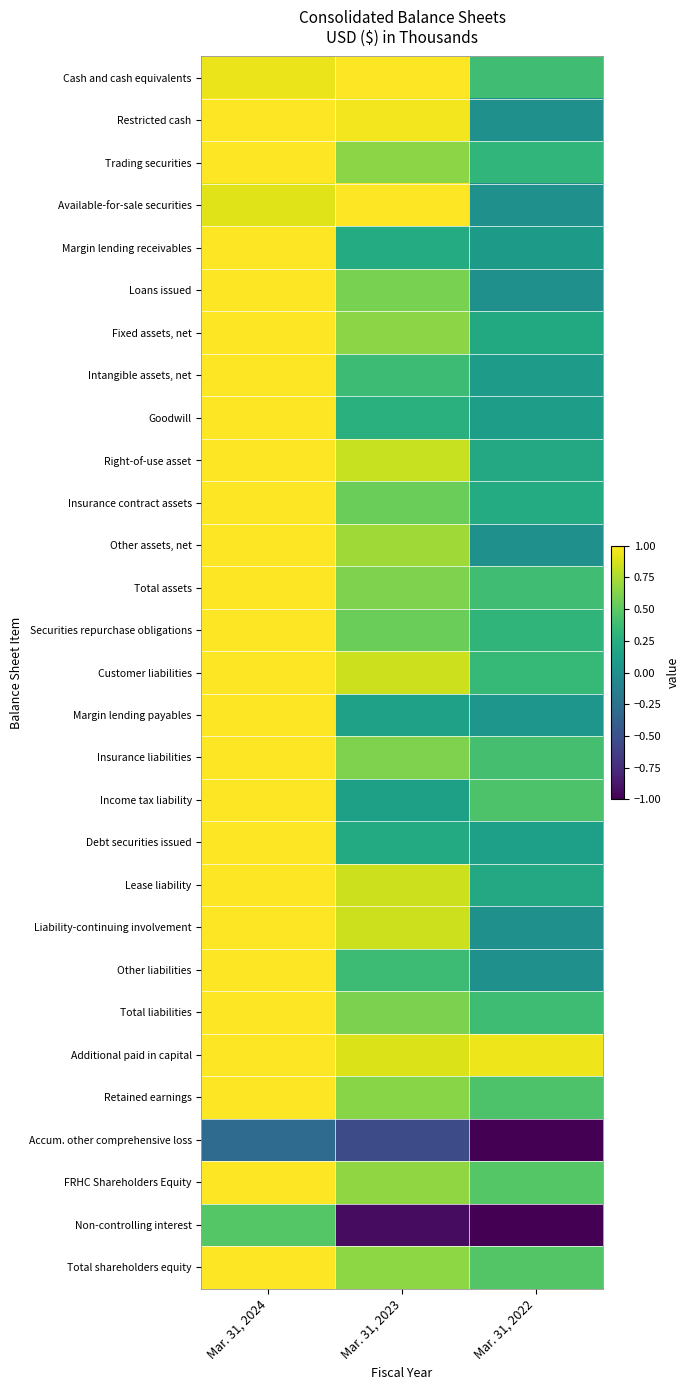

Reading right to left, extract all data points from this chart.

Cash and cash equivalents: Mar. 31, 2022=0.4	Mar. 31, 2023=1.0	Mar. 31, 2024=0.9
Restricted cash: Mar. 31, 2022=0.0	Mar. 31, 2023=1.0	Mar. 31, 2024=1.0
Trading securities: Mar. 31, 2022=0.3	Mar. 31, 2023=0.7	Mar. 31, 2024=1.0
Available-for-sale securities: Mar. 31, 2022=0.0	Mar. 31, 2023=1.0	Mar. 31, 2024=0.9
Margin lending receivables: Mar. 31, 2022=0.1	Mar. 31, 2023=0.2	Mar. 31, 2024=1.0
Loans issued: Mar. 31, 2022=0.0	Mar. 31, 2023=0.6	Mar. 31, 2024=1.0
Fixed assets, net: Mar. 31, 2022=0.2	Mar. 31, 2023=0.7	Mar. 31, 2024=1.0
Intangible assets, net: Mar. 31, 2022=0.1	Mar. 31, 2023=0.4	Mar. 31, 2024=1.0
Goodwill: Mar. 31, 2022=0.1	Mar. 31, 2023=0.3	Mar. 31, 2024=1.0
Right-of-use asset: Mar. 31, 2022=0.2	Mar. 31, 2023=0.8	Mar. 31, 2024=1.0
Insurance contract assets: Mar. 31, 2022=0.2	Mar. 31, 2023=0.6	Mar. 31, 2024=1.0
Other assets, net: Mar. 31, 2022=0.0	Mar. 31, 2023=0.7	Mar. 31, 2024=1.0
Total assets: Mar. 31, 2022=0.4	Mar. 31, 2023=0.6	Mar. 31, 2024=1.0
Securities repurchase obligations: Mar. 31, 2022=0.3	Mar. 31, 2023=0.6	Mar. 31, 2024=1.0
Customer liabilities: Mar. 31, 2022=0.3	Mar. 31, 2023=0.8	Mar. 31, 2024=1.0
Margin lending payables: Mar. 31, 2022=0.1	Mar. 31, 2023=0.1	Mar. 31, 2024=1.0
Insurance liabilities: Mar. 31, 2022=0.4	Mar. 31, 2023=0.6	Mar. 31, 2024=1.0
Income tax liability: Mar. 31, 2022=0.4	Mar. 31, 2023=0.1	Mar. 31, 2024=1.0
Debt securities issued: Mar. 31, 2022=0.1	Mar. 31, 2023=0.2	Mar. 31, 2024=1.0
Lease liability: Mar. 31, 2022=0.2	Mar. 31, 2023=0.8	Mar. 31, 2024=1.0
Liability-continuing involvement: Mar. 31, 2022=0.0	Mar. 31, 2023=0.8	Mar. 31, 2024=1.0
Other liabilities: Mar. 31, 2022=0.0	Mar. 31, 2023=0.4	Mar. 31, 2024=1.0
Total liabilities: Mar. 31, 2022=0.4	Mar. 31, 2023=0.6	Mar. 31, 2024=1.0
Additional paid in capital: Mar. 31, 2022=1.0	Mar. 31, 2023=0.9	Mar. 31, 2024=1.0
Retained earnings: Mar. 31, 2022=0.4	Mar. 31, 2023=0.6	Mar. 31, 2024=1.0
Accum. other comprehensive loss: Mar. 31, 2022=-1.0	Mar. 31, 2023=-0.5	Mar. 31, 2024=-0.3
FRHC Shareholders Equity: Mar. 31, 2022=0.5	Mar. 31, 2023=0.7	Mar. 31, 2024=1.0
Non-controlling interest: Mar. 31, 2022=-1.0	Mar. 31, 2023=-0.9	Mar. 31, 2024=0.5
Total shareholders equity: Mar. 31, 2022=0.5	Mar. 31, 2023=0.7	Mar. 31, 2024=1.0